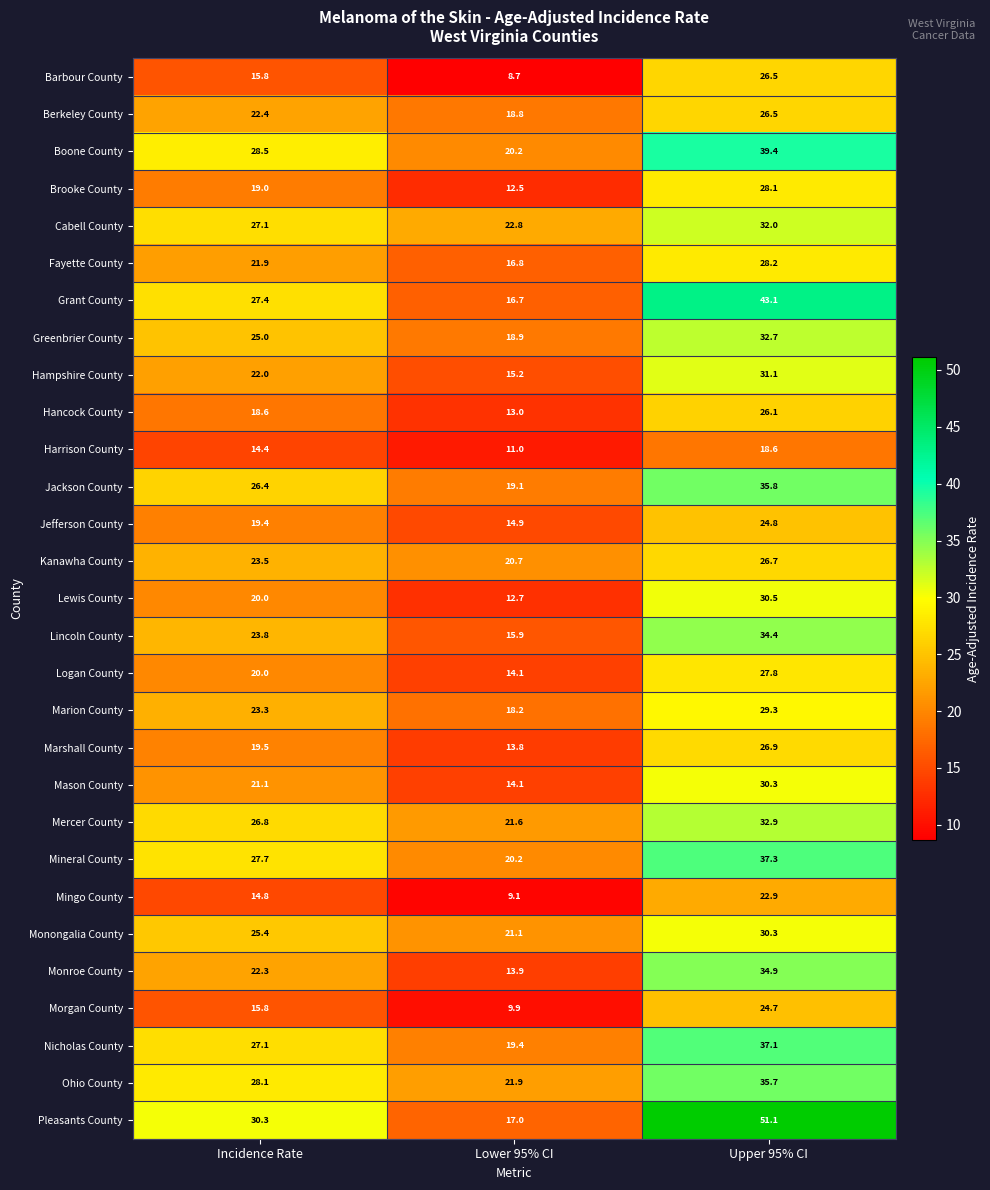

Count the number of categories in the chart.

3